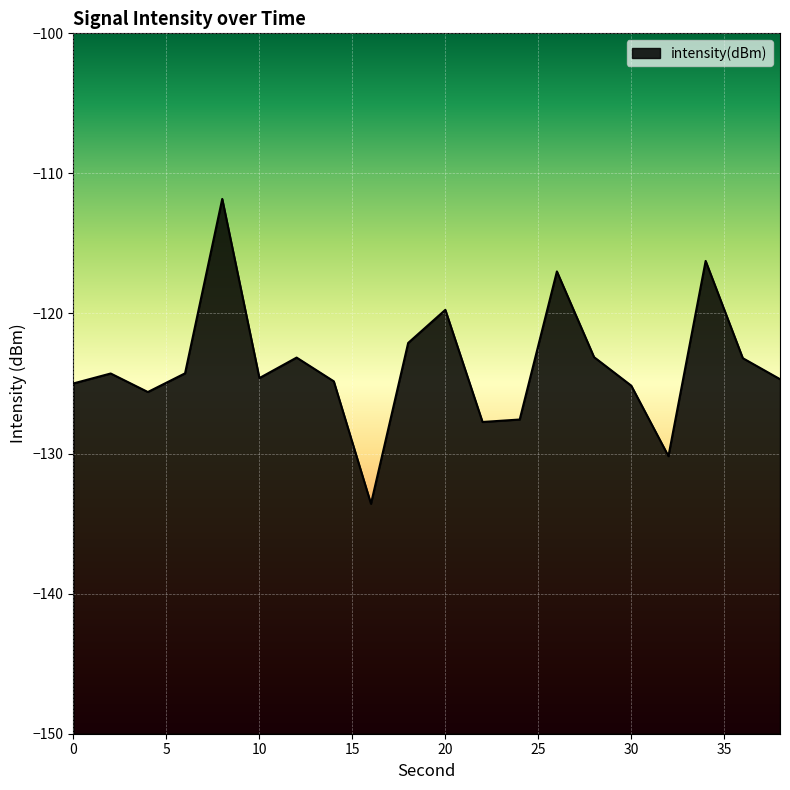

How many data points are above -124?

8